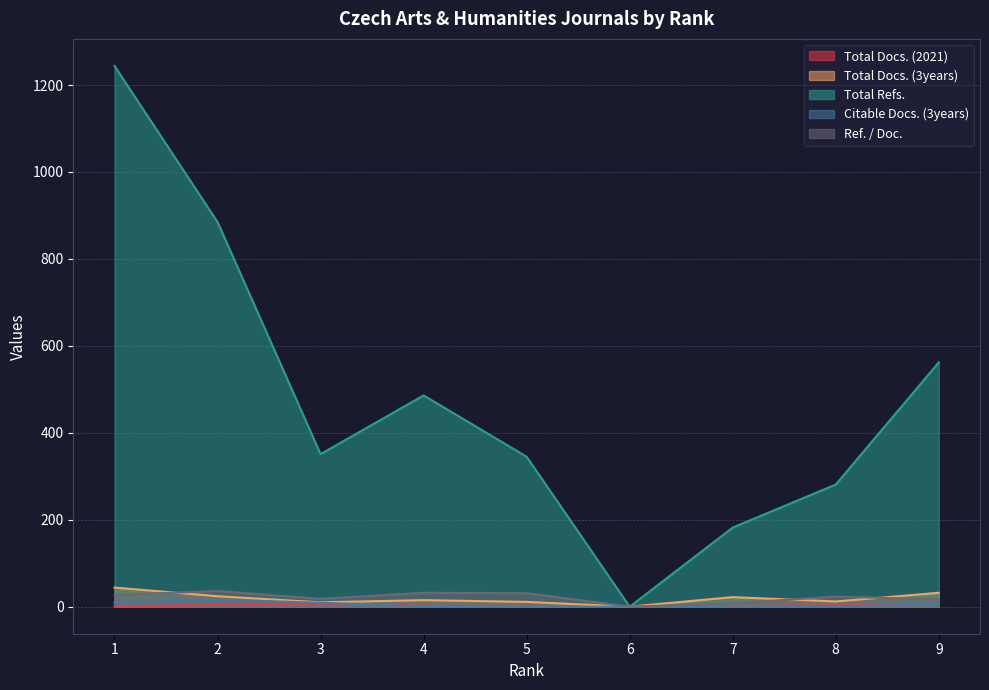

Where does the Citable Docs. (3years) series first go above 2?

1